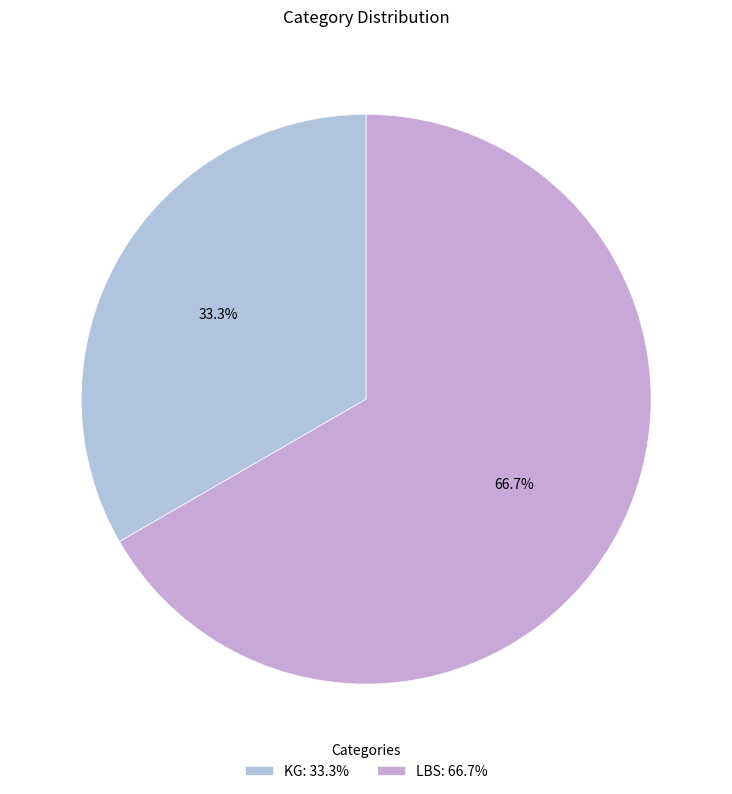

Which has a higher value, KG or LBS?

LBS